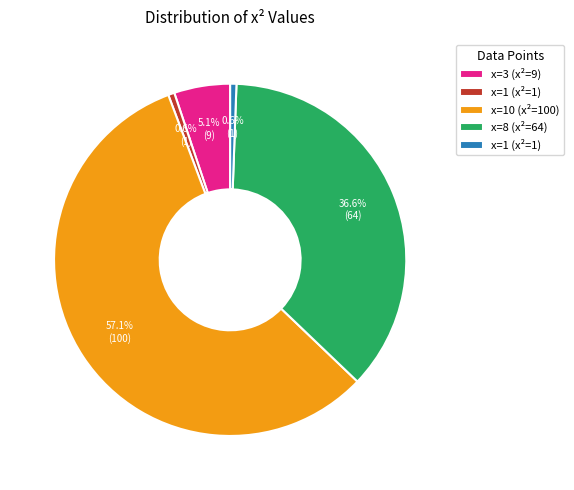

Count the number of slices in the pie.

5